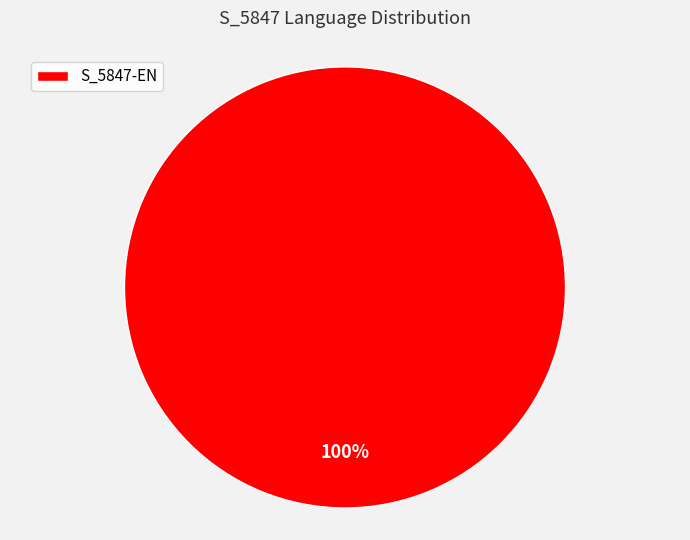

Rank the categories by value from lowest to highest.

S_5847-EN